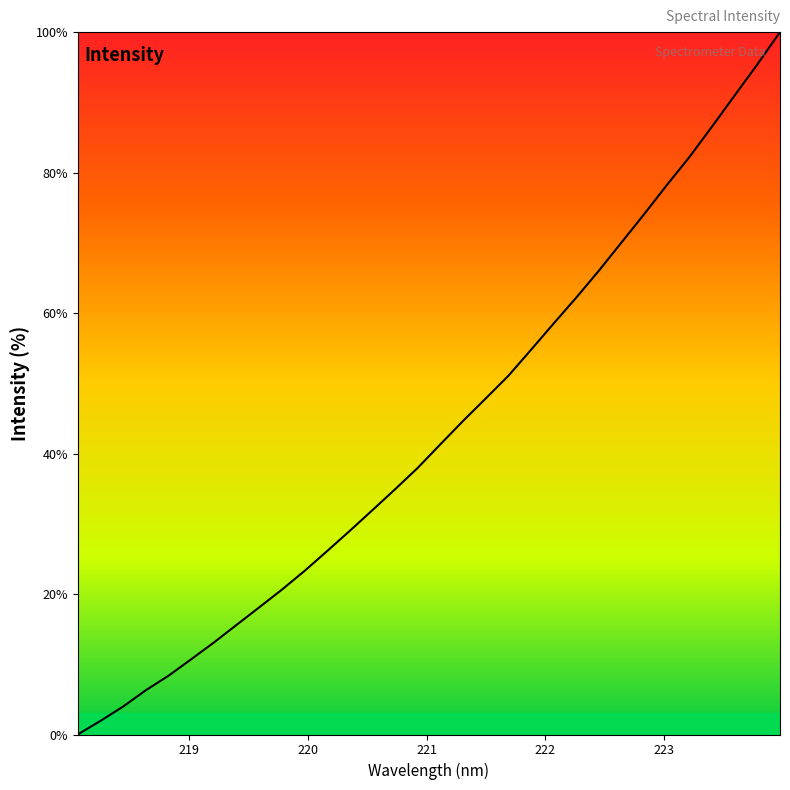

What is the difference between the maximum and minimum values?

100.0